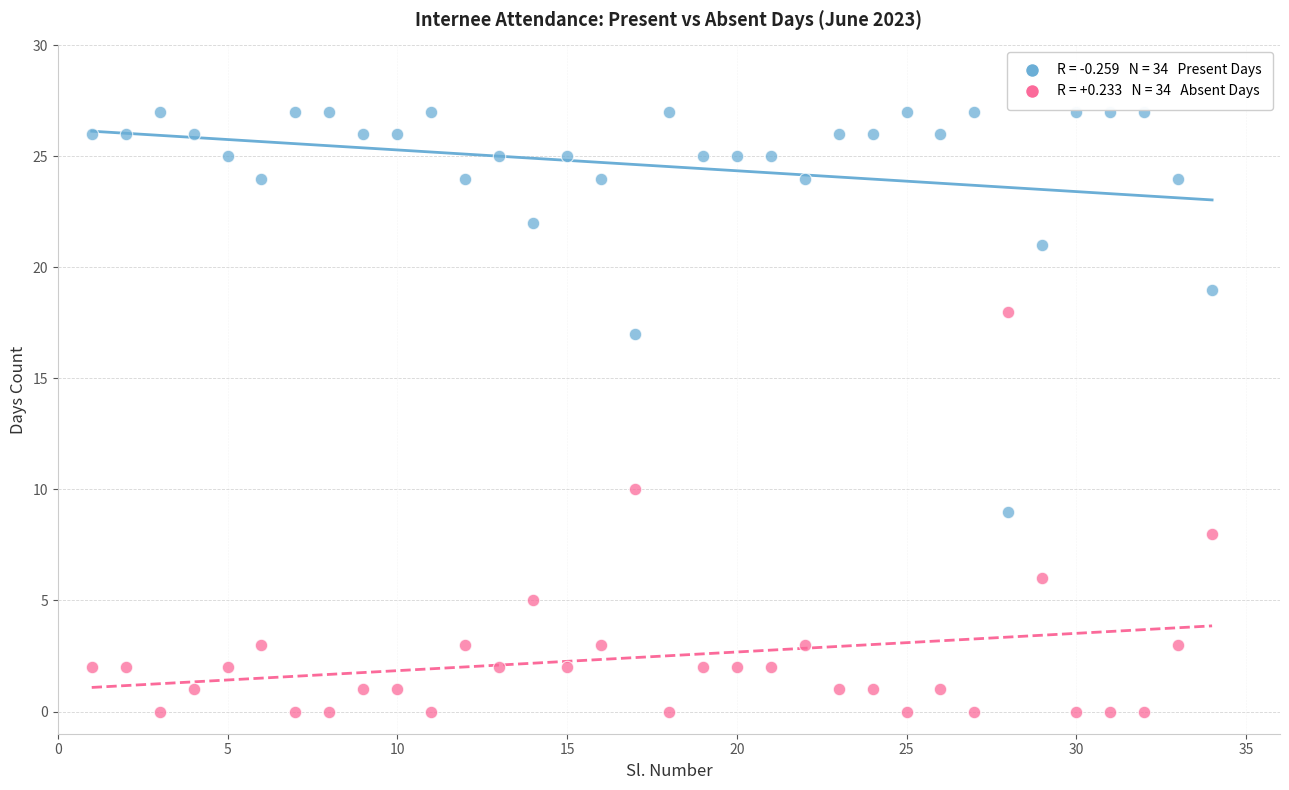

Across all series, what Y value is closest to 13?

10